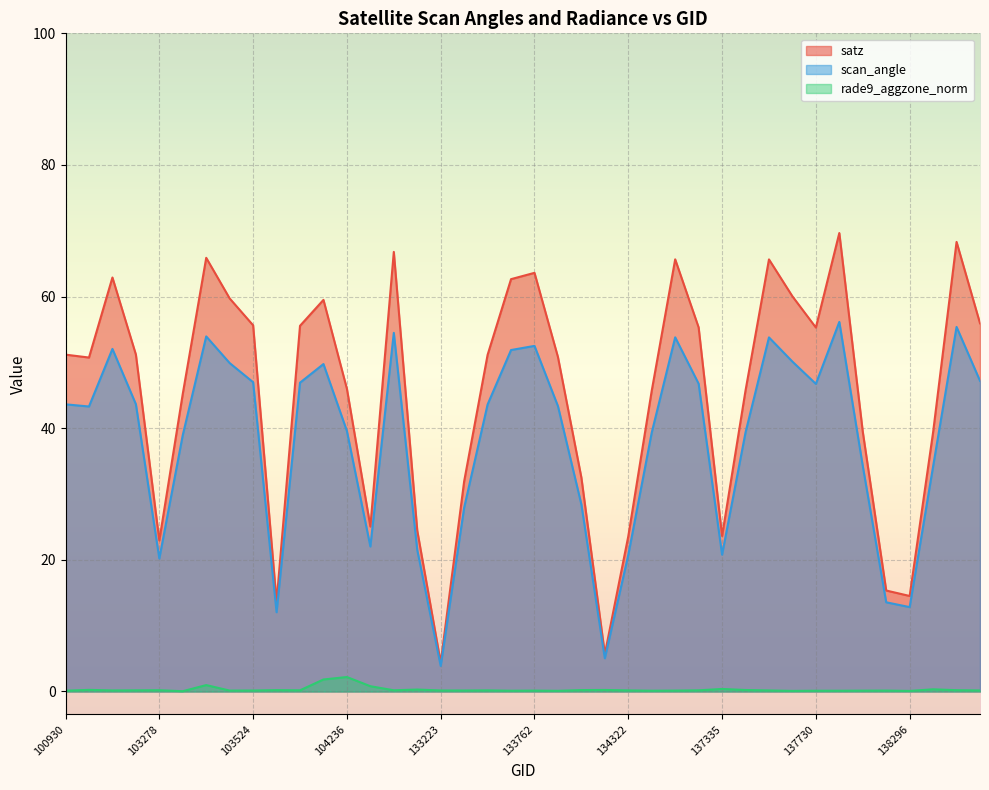

What is the difference between the highest and lowest values at 134138?

5.5